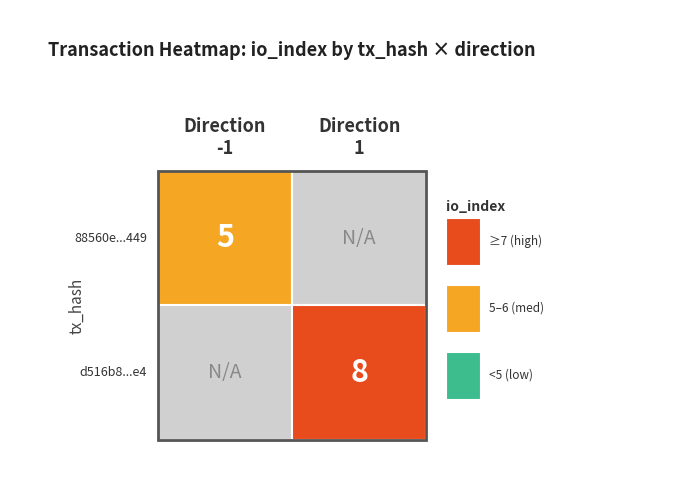

What value does the d516b85ae80975bb610b1267bfbe4fd7cef92e4 series have at io_index?

8